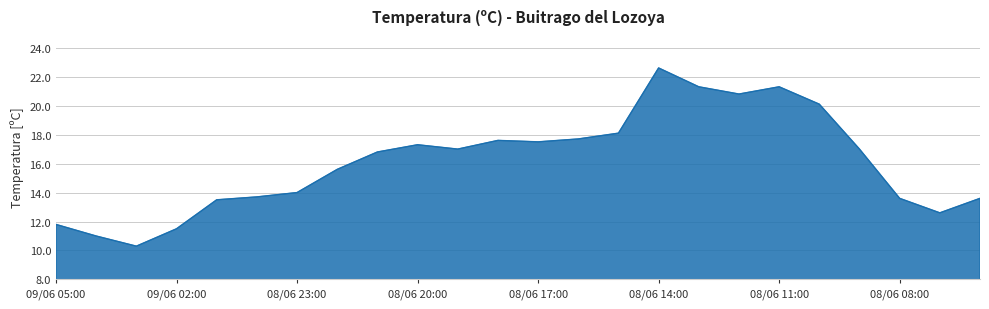

What is the difference between the maximum and minimum values?

12.3